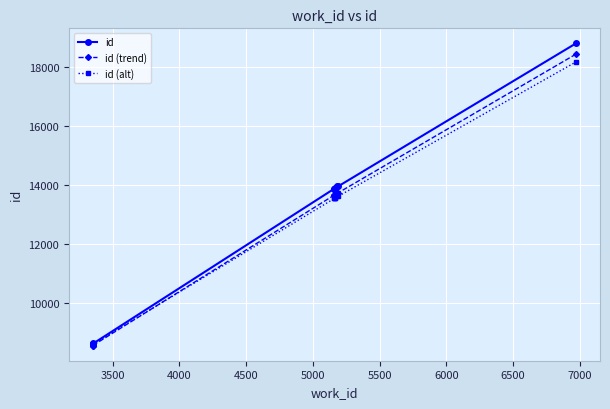

True or false: id and id (trend) intersect in this chart.

False